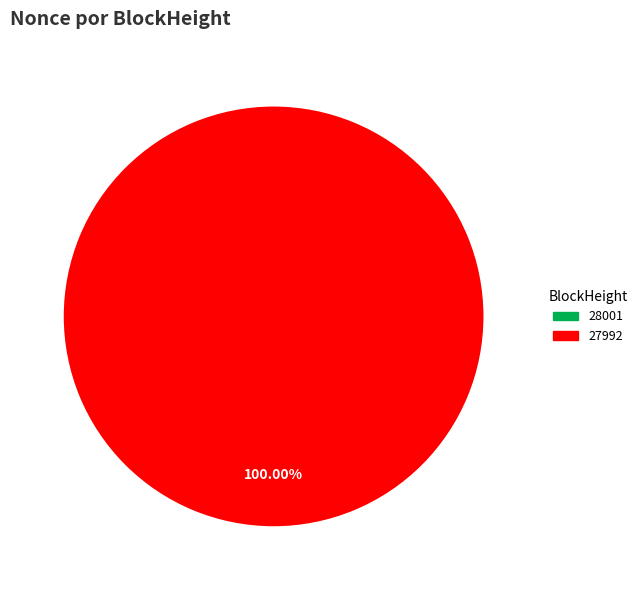

How many slices are in this pie chart?

2